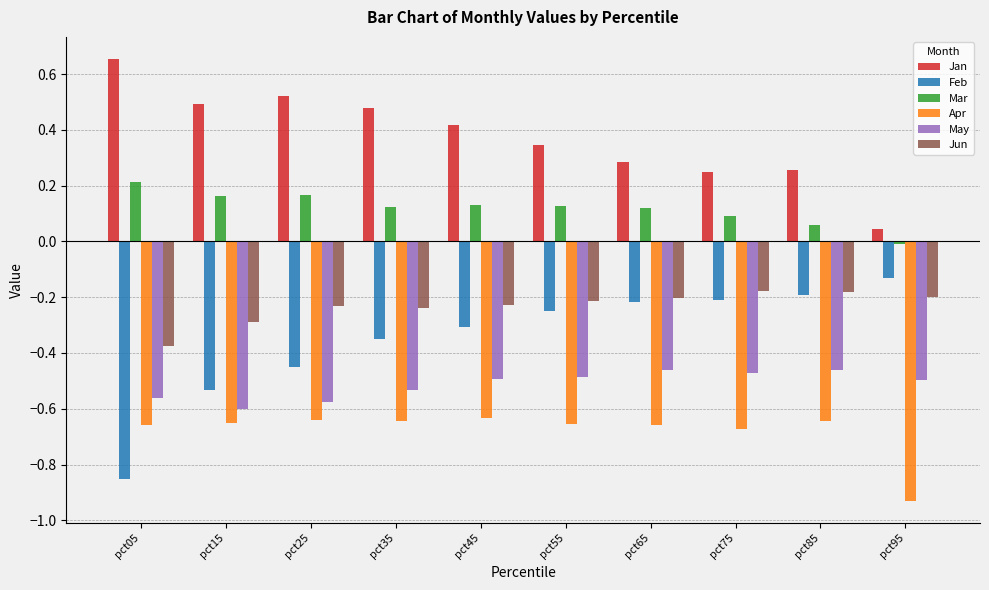

Which category has the lowest value in the Apr series?

pct95